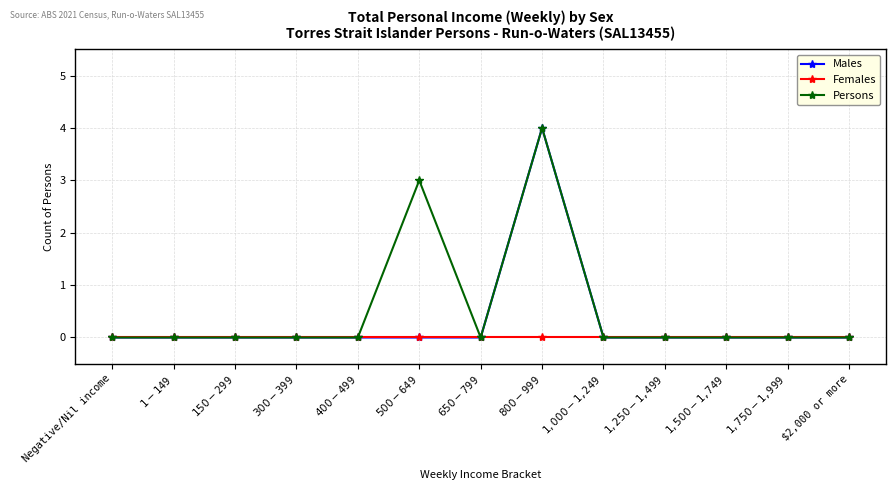

What is the sum of all Males values?

4